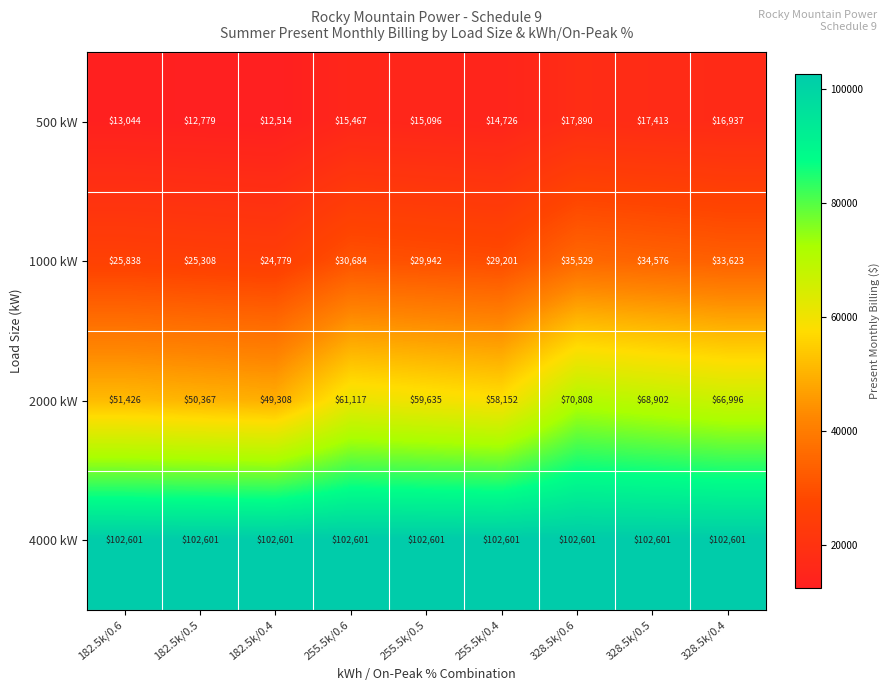

What is the minimum value shown in the chart?

12514